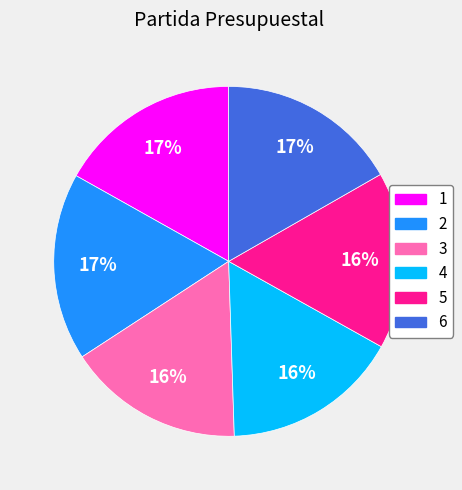

To the nearest percent, what is the average slice percentage?

17%